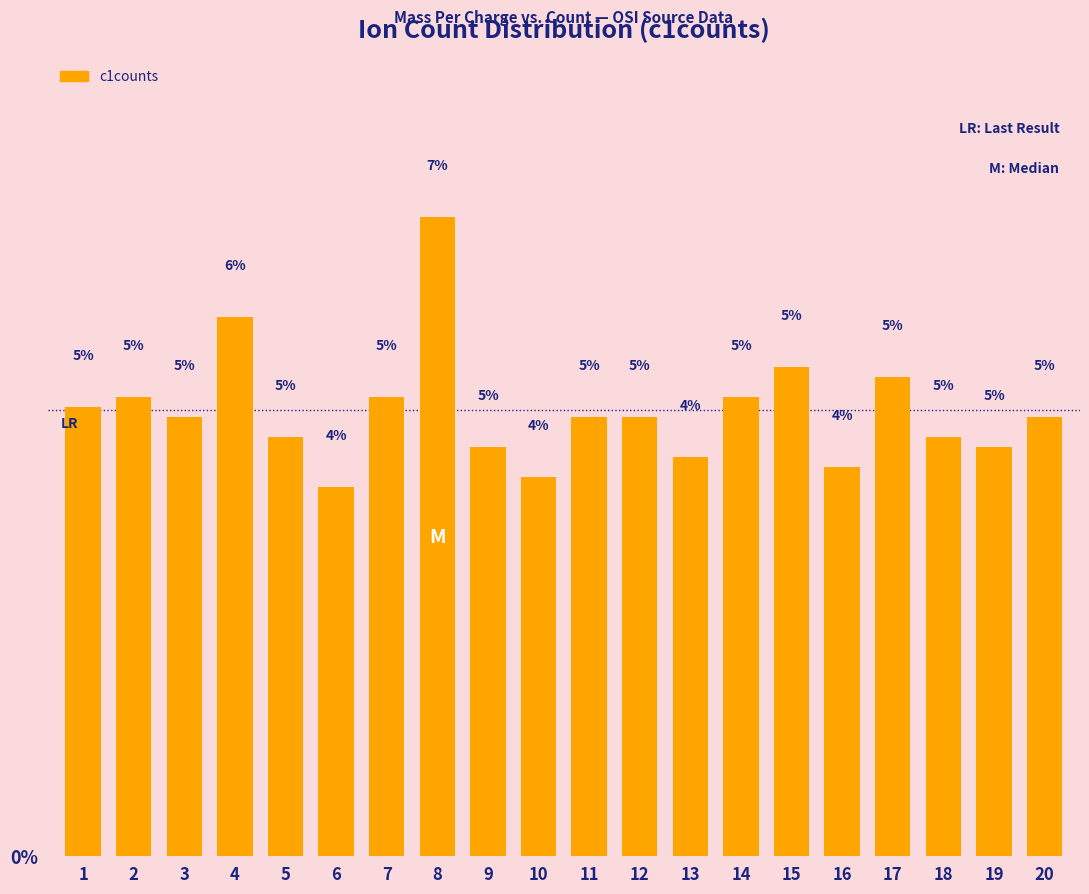

Which label corresponds to the smallest value in the chart?

6